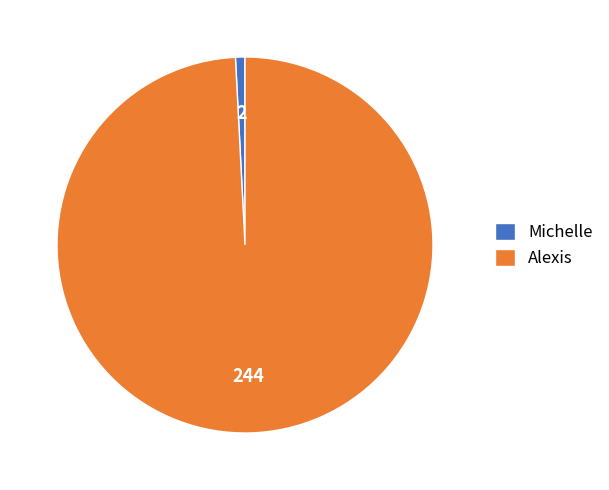

Is the sum of Alexis and Michelle greater than half?

Yes